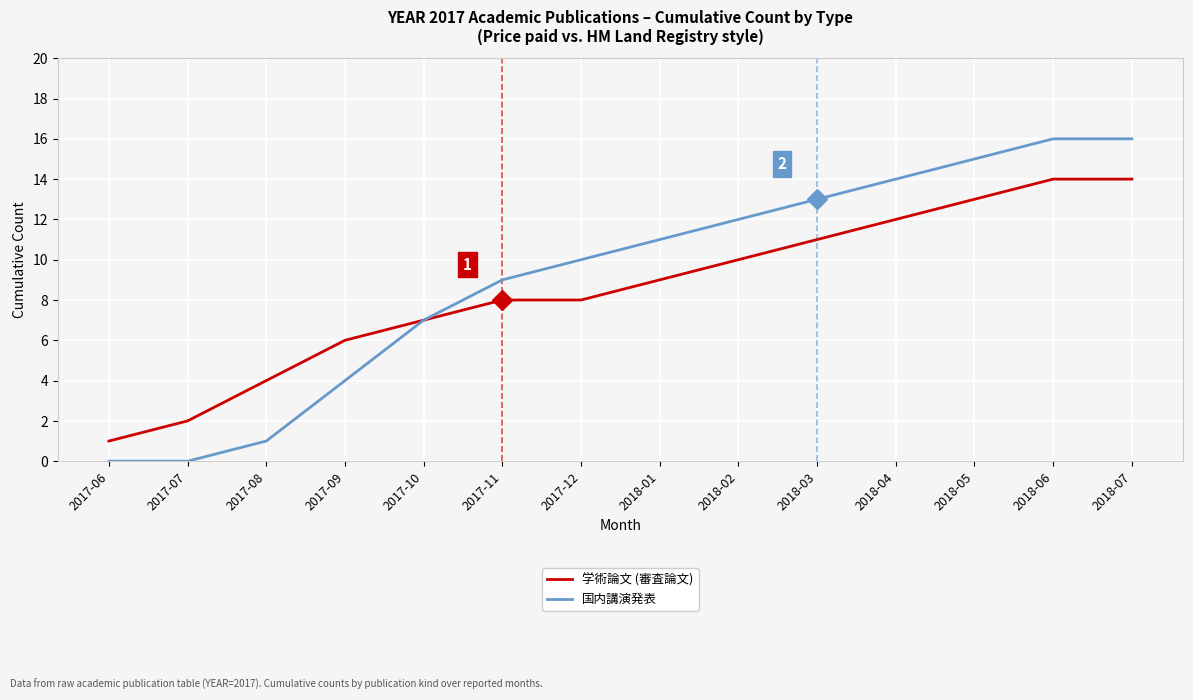

What position from the right is 2018-01?

7